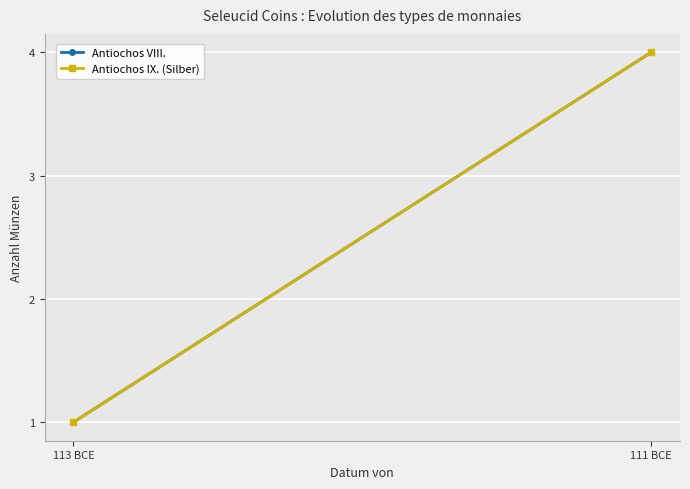

What position from the left is 111 BCE?

2